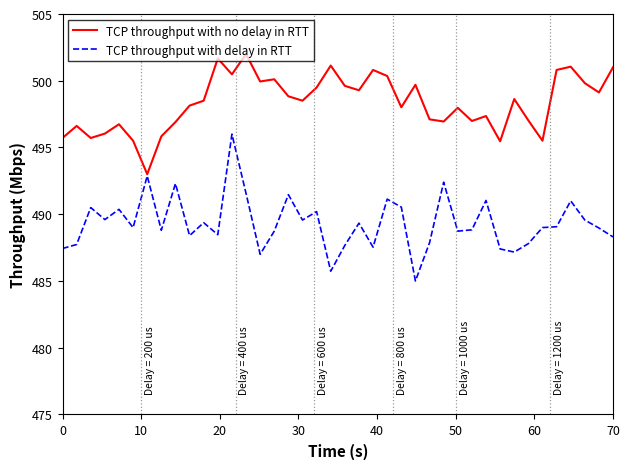

What is the sum of all TCP throughput with delay in RTT values?

19573.4